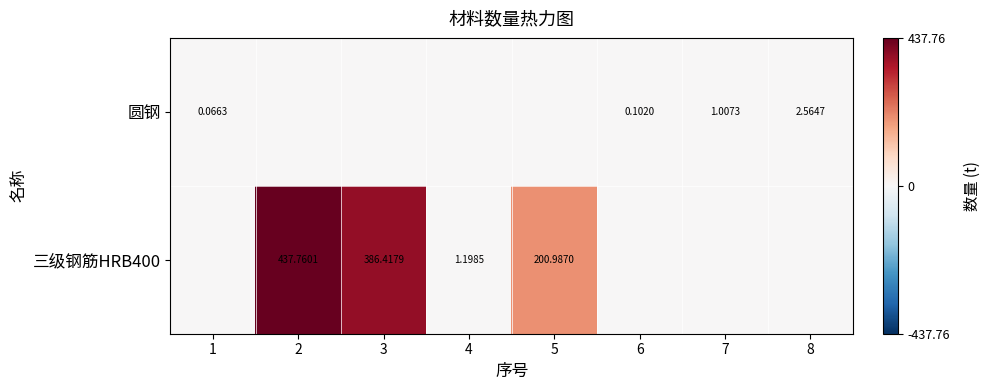

Rank the categories by 三级钢筋HRB400 value from lowest to highest.

1, 6, 7, 8, 4, 5, 3, 2